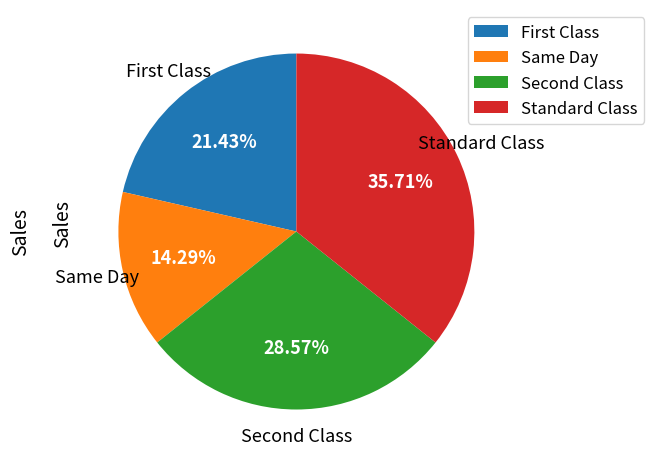

Is there a majority slice in this chart?

No